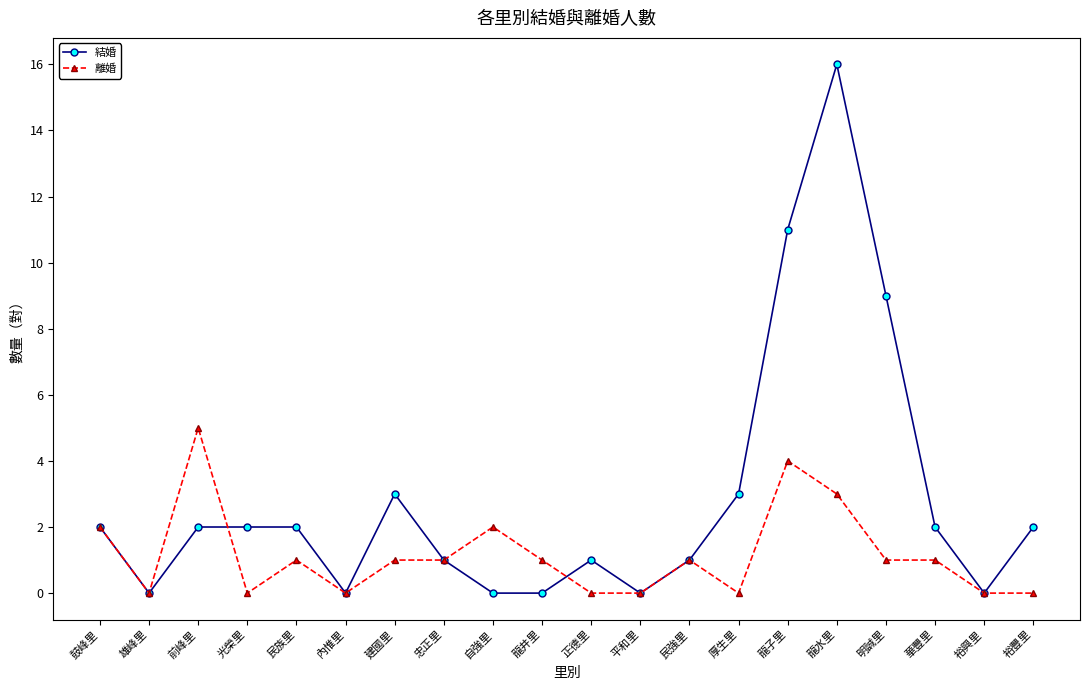

What is the greatest value displayed?

16